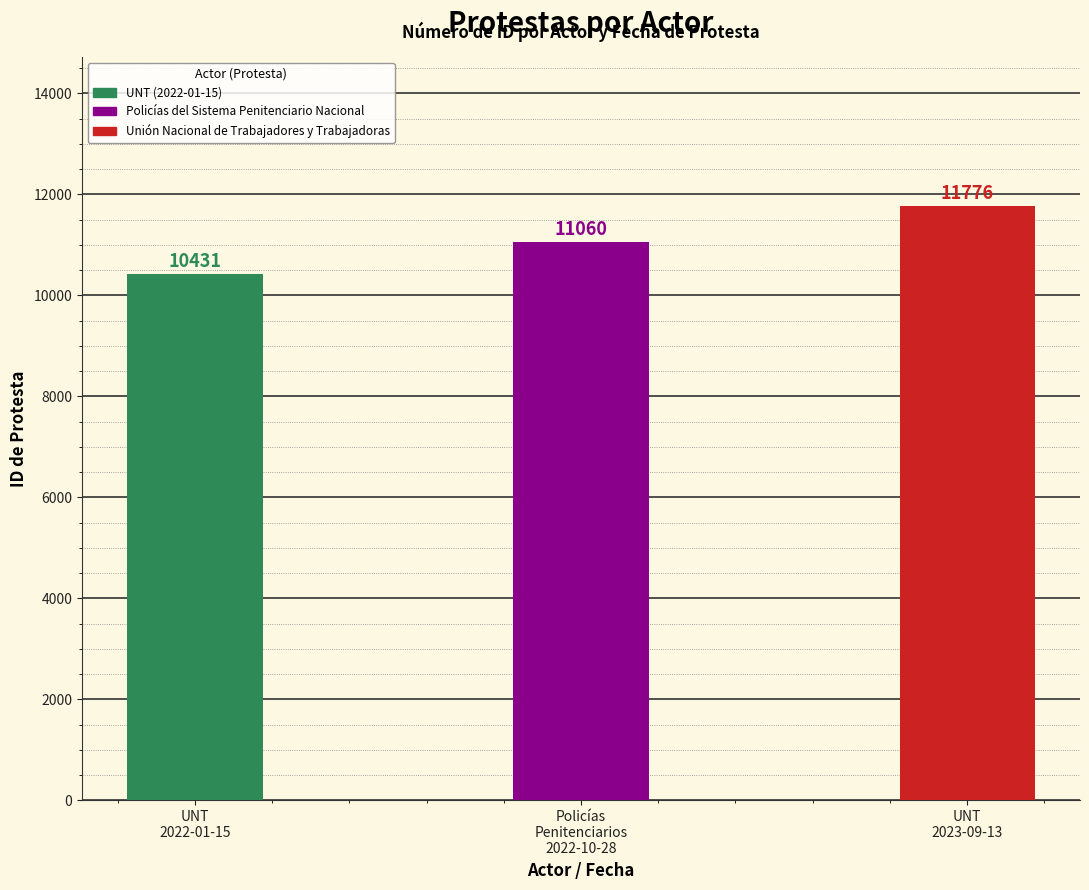

The value at Unión Nacional de Trabajadores y Trabajadoras is 11776. True or false?

True